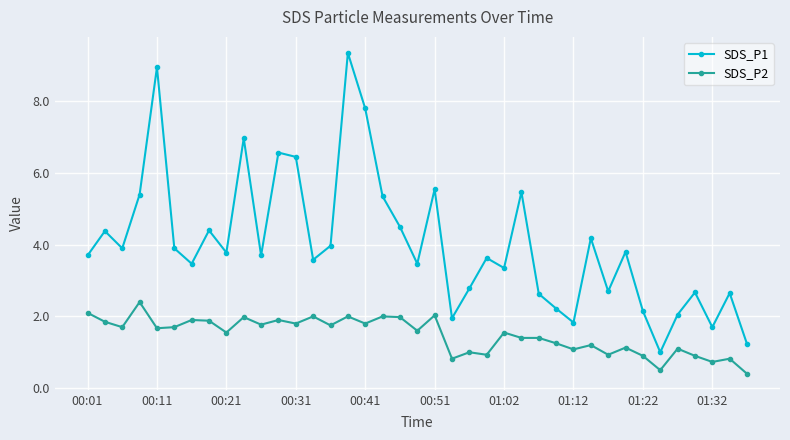

Which series has the widest spread of values?

SDS_P1